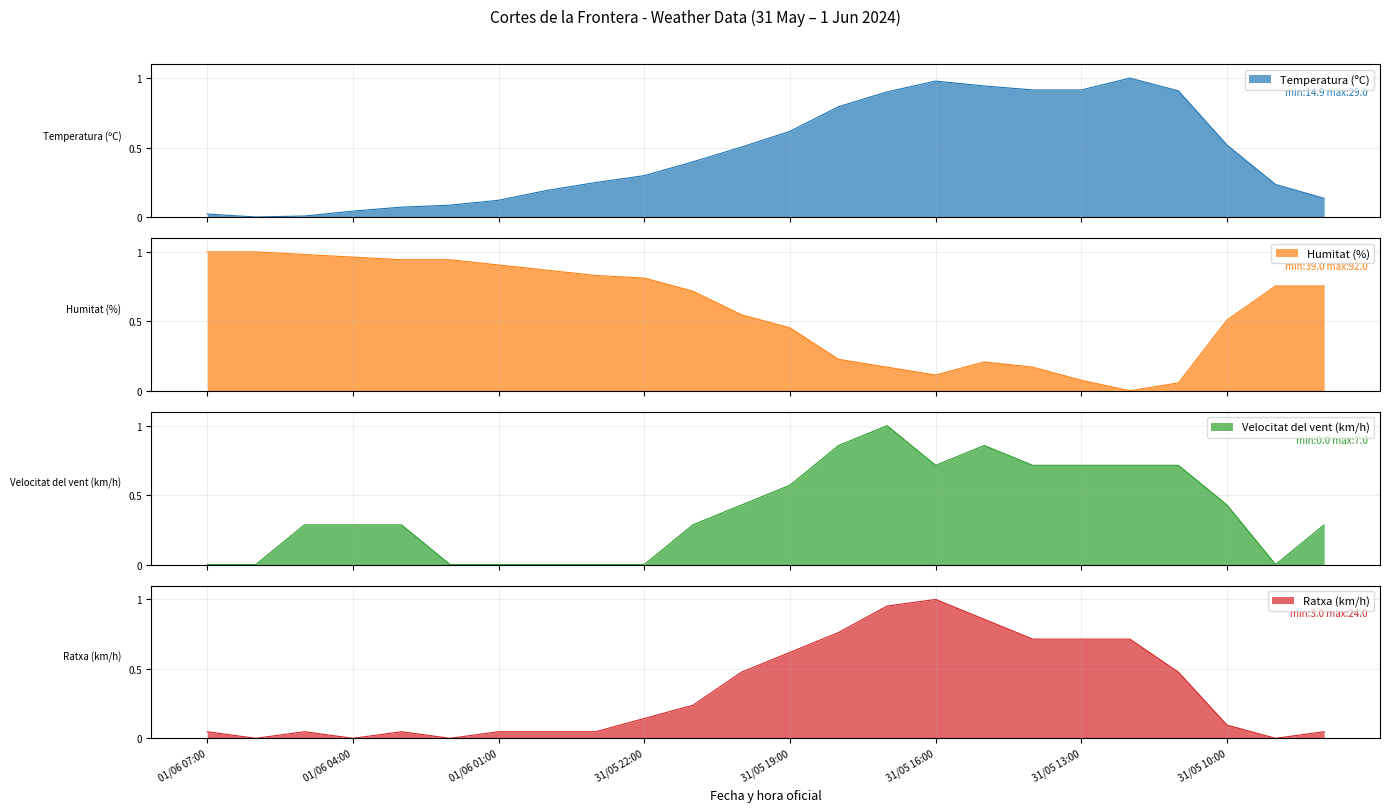

Reading left to right, what are all the values shown in this chart?

Temperatura (ºC): 0.0	0.0	0.0	0.0	0.1	0.1	0.1	0.2	0.2	0.3	0.4	0.5	0.6	0.8	0.9	1.0	0.9	0.9	0.9	1.0	0.9	0.5	0.2	0.1
Humitat (%): 1.0	1.0	1.0	1.0	0.9	0.9	0.9	0.9	0.8	0.8	0.7	0.5	0.5	0.2	0.2	0.1	0.2	0.2	0.1	0.0	0.1	0.5	0.8	0.8
Velocitat del vent (km/h): 0.0	0.0	0.3	0.3	0.3	0.0	0.0	0.0	0.0	0.0	0.3	0.4	0.6	0.9	1.0	0.7	0.9	0.7	0.7	0.7	0.7	0.4	0.0	0.3
Ratxa (km/h): 0.0	0.0	0.0	0.0	0.0	0.0	0.0	0.0	0.0	0.1	0.2	0.5	0.6	0.8	1.0	1.0	0.9	0.7	0.7	0.7	0.5	0.1	0.0	0.0